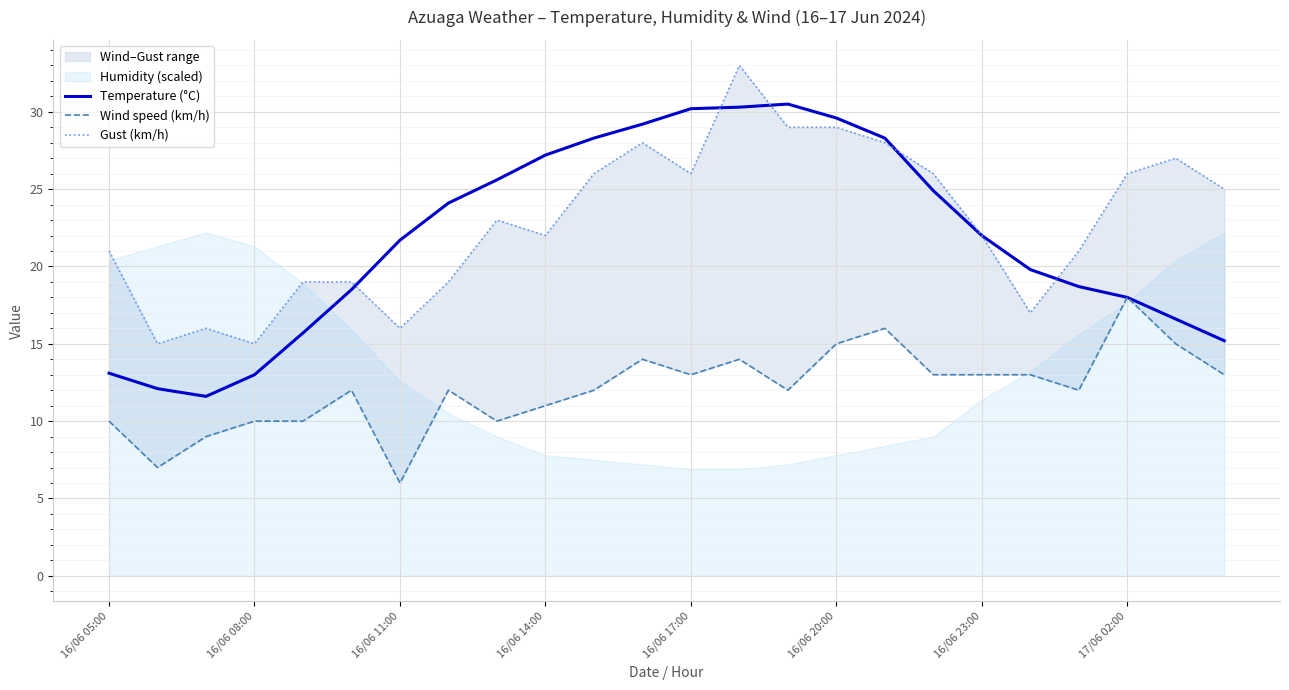

Is it true that Temperature (°C) equals 10.8 at 16/06 23:00?

False